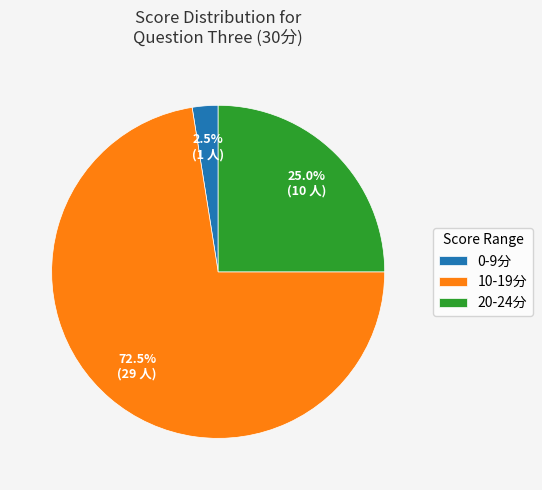

To the nearest percent, what is the average slice percentage?

33%